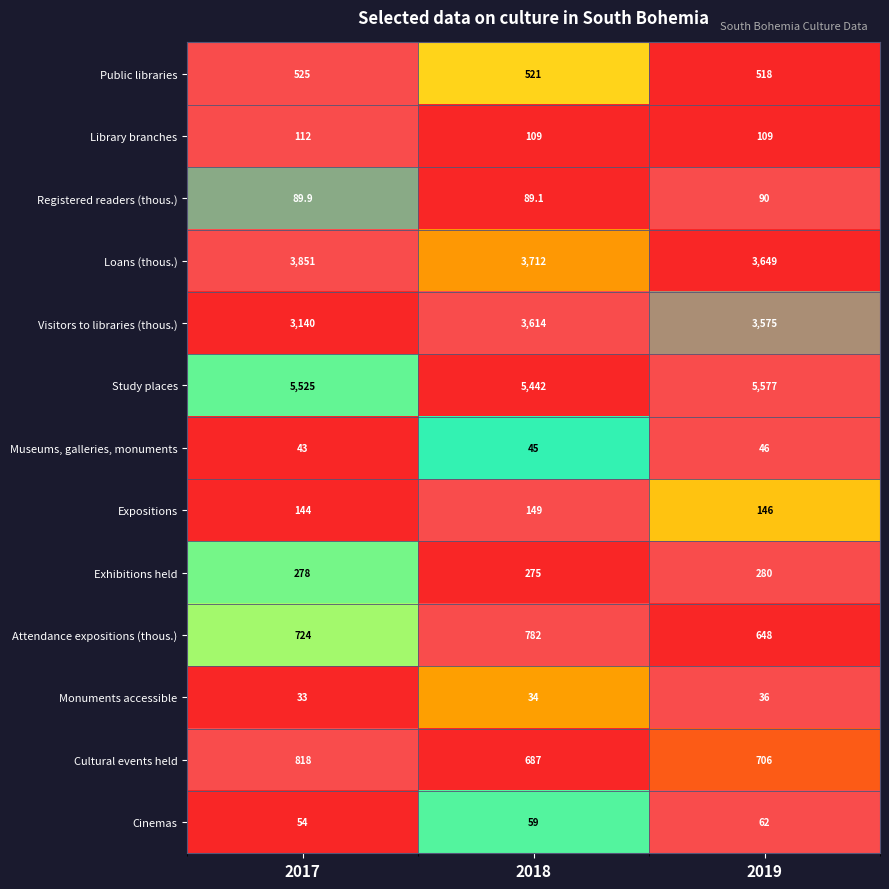

The Library branches series shows 109.0 at 2018. True or false?

True